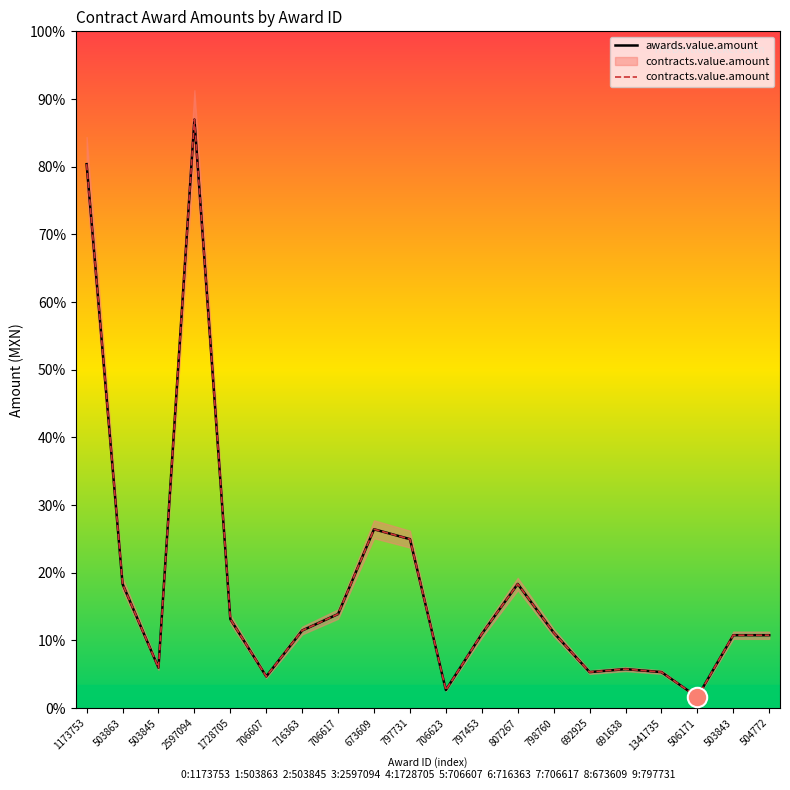

What is the approximate value of awards.value.amount at 1341735?

17008.3